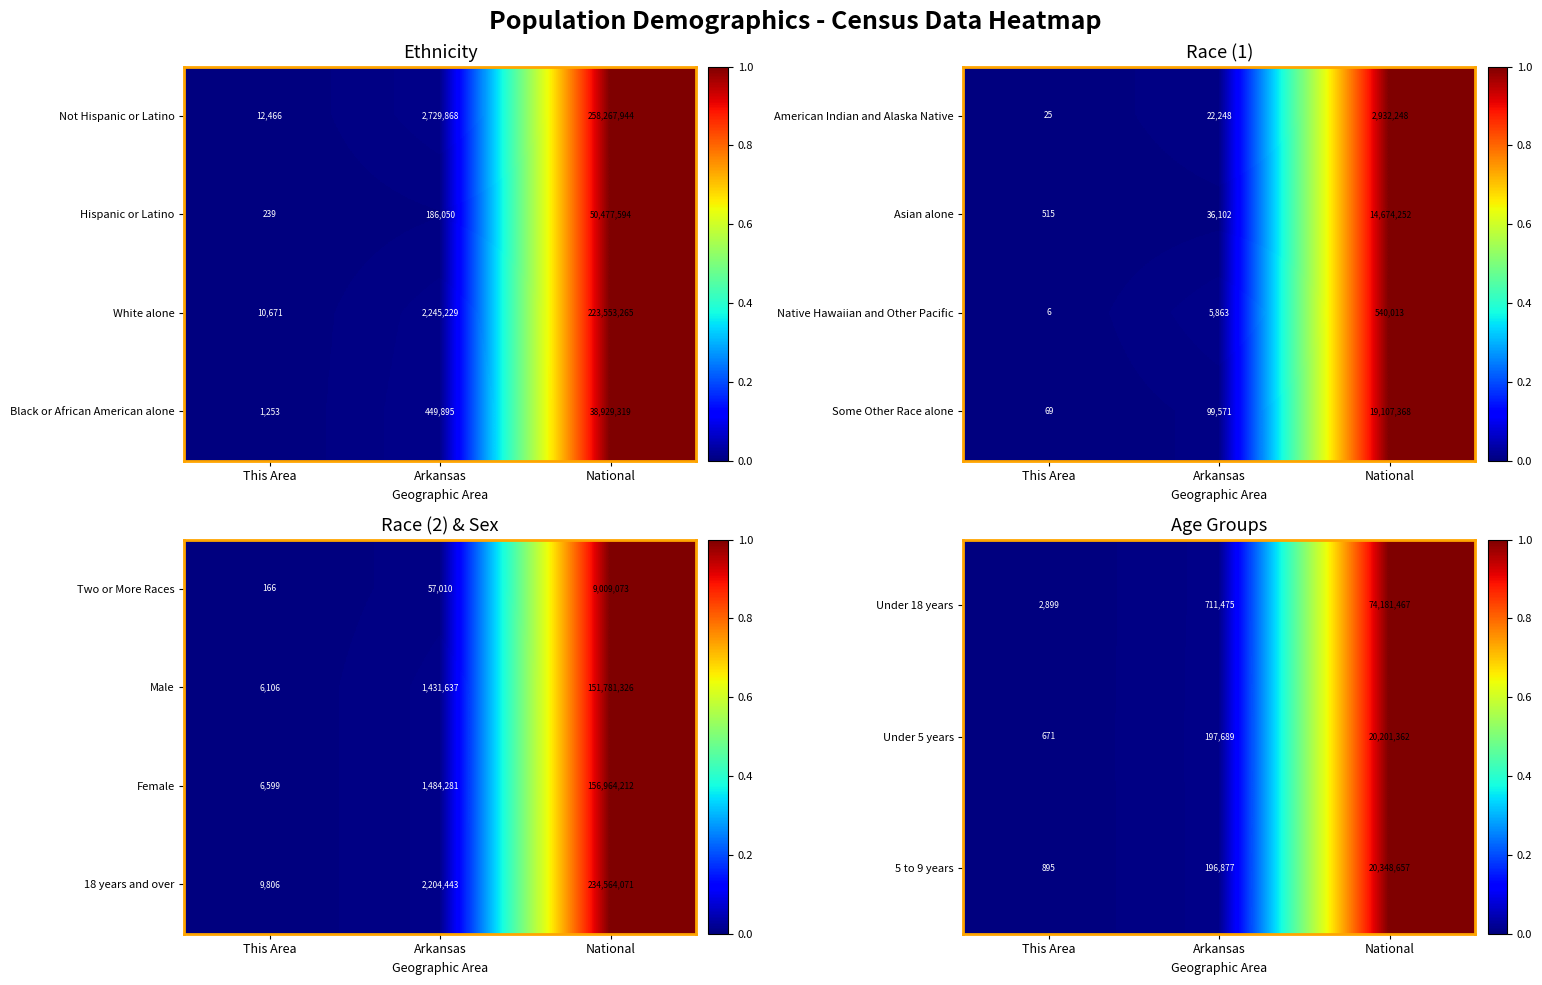

At which category does the chart reach its peak across all series?

National